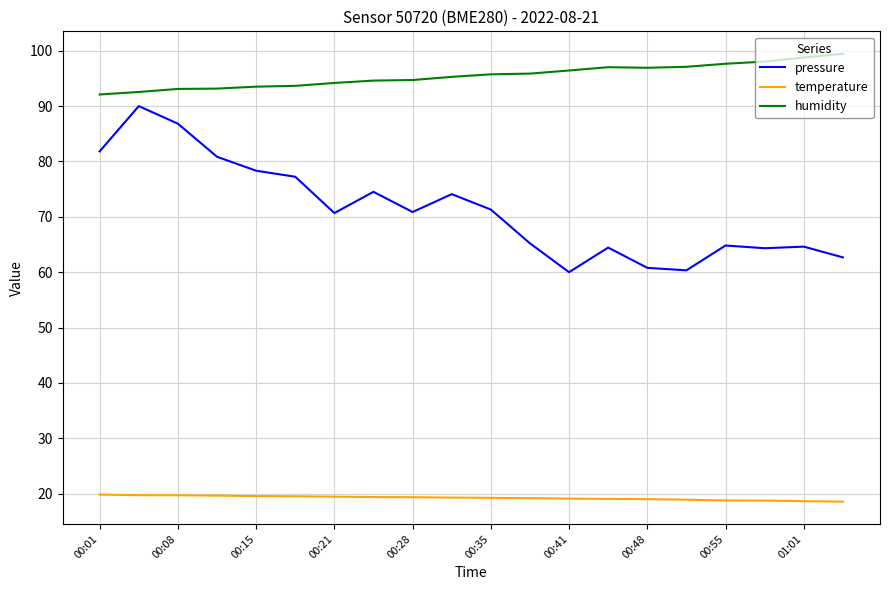

What is the highest value of the pressure series?

90.0